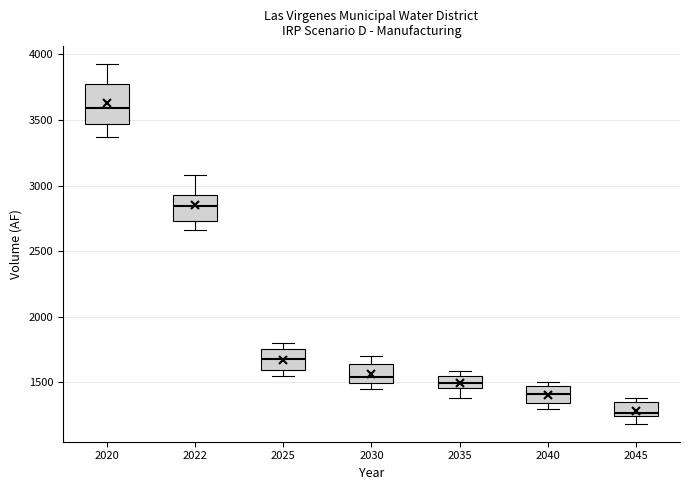

Comparing the boxes themselves (not the whiskers), which one is the tallest?

2020